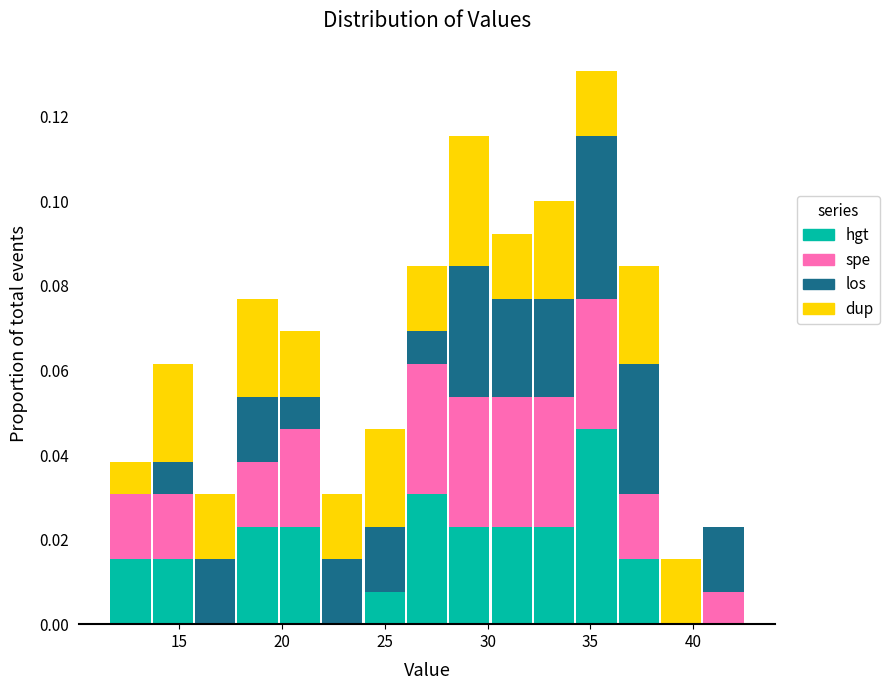

Which range on the x-axis has the tallest stacked bar (by total height)?

34.5 to 36.5